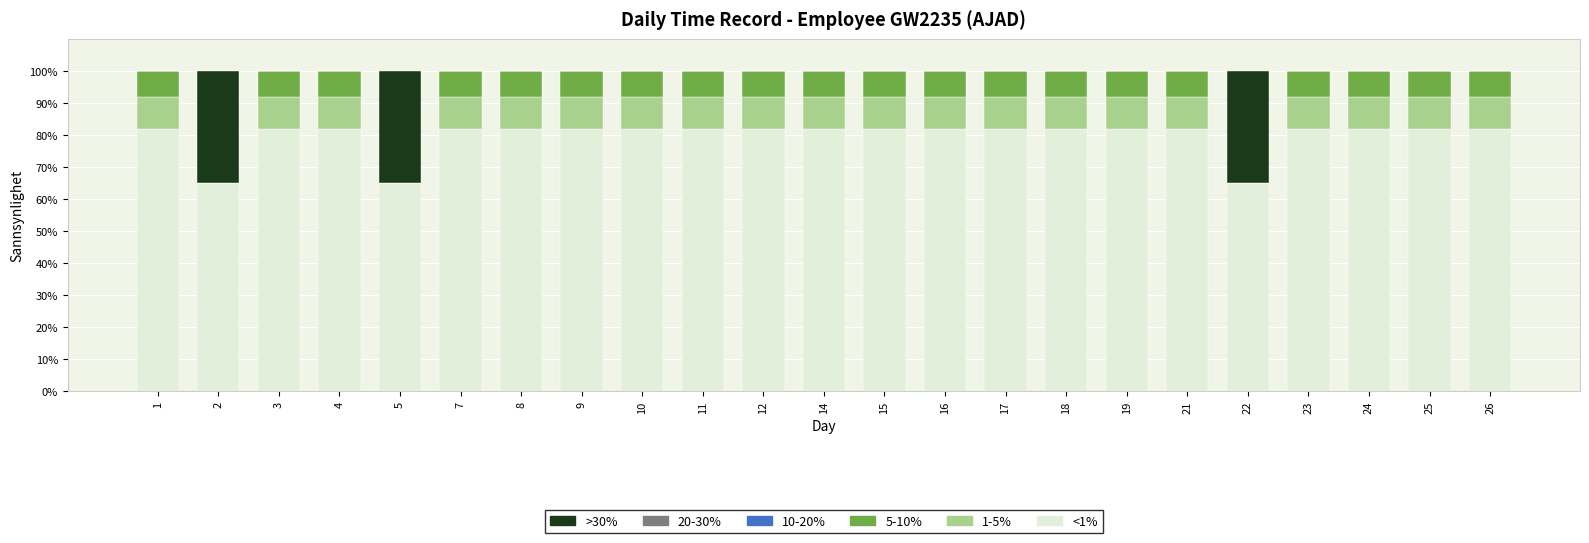

What is the total value across all series at 26?

100